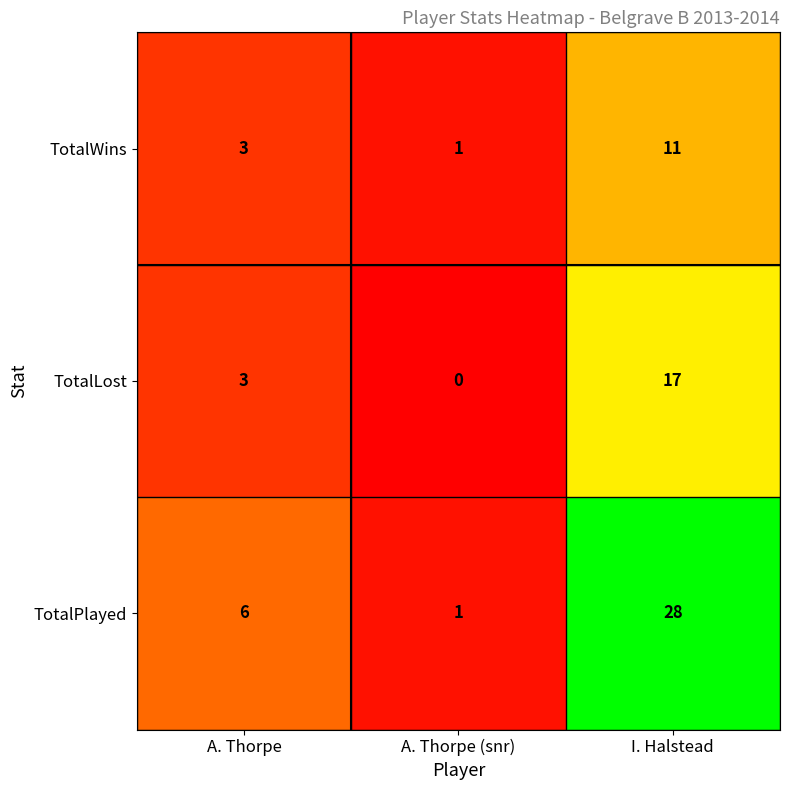

How many values in the TotalLost series are below 3?

1